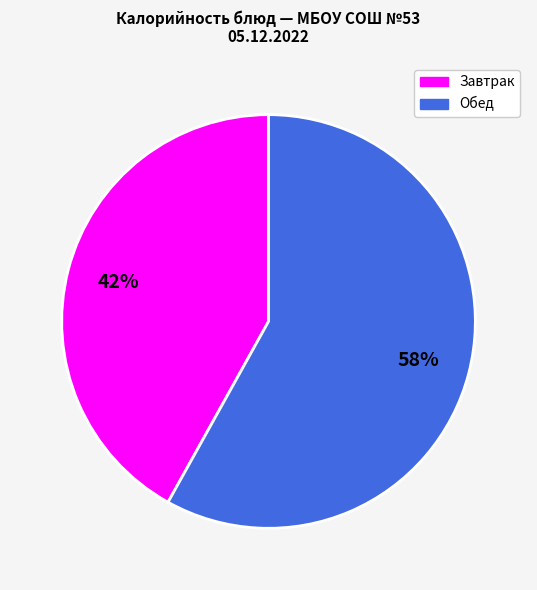

To the nearest percent, what is the average slice percentage?

50%